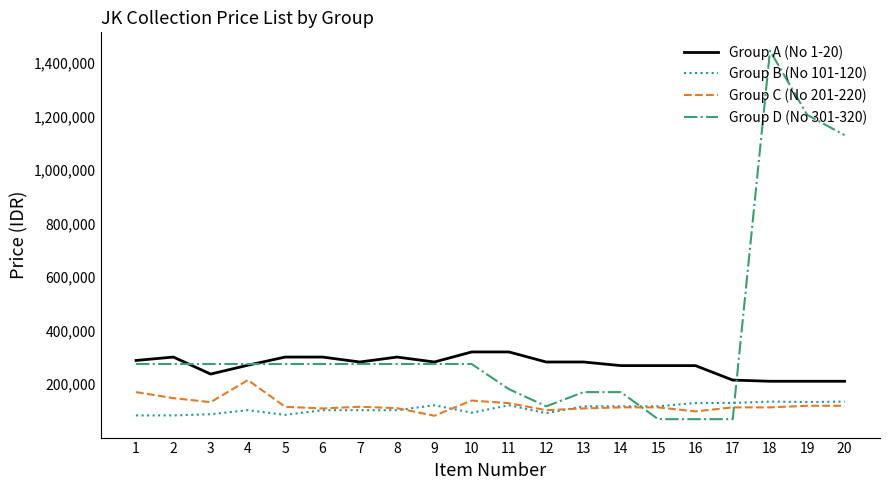

Which series has the largest range (max minus min)?

Group D (No 301-320)